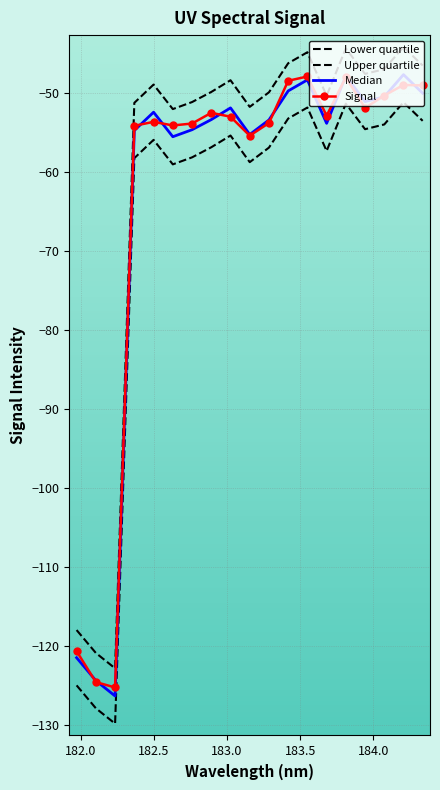

Rank the series by their maximum value, from highest to lowest.

Upper quartile, Median, Signal, Lower quartile